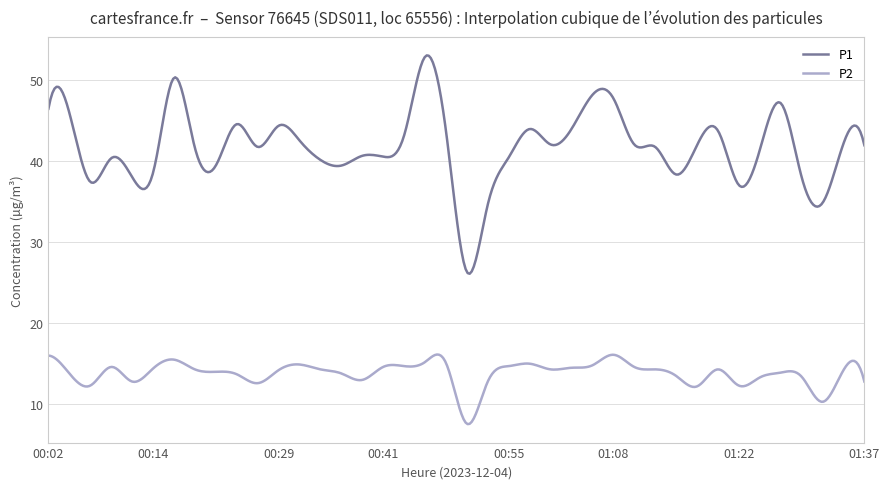

What are all the series names shown in the legend?

P1, P2